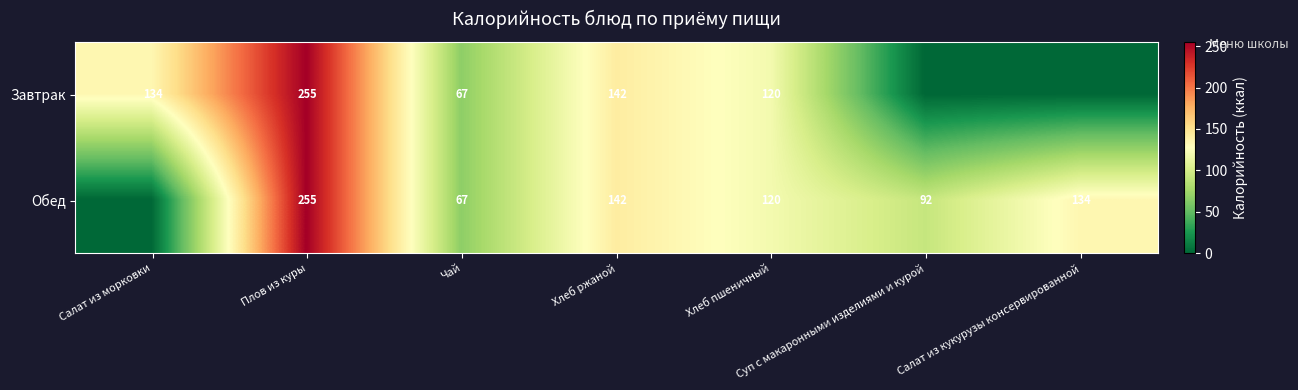

The Обед series shows 92 at Суп с макаронными изделиями и курой. True or false?

True